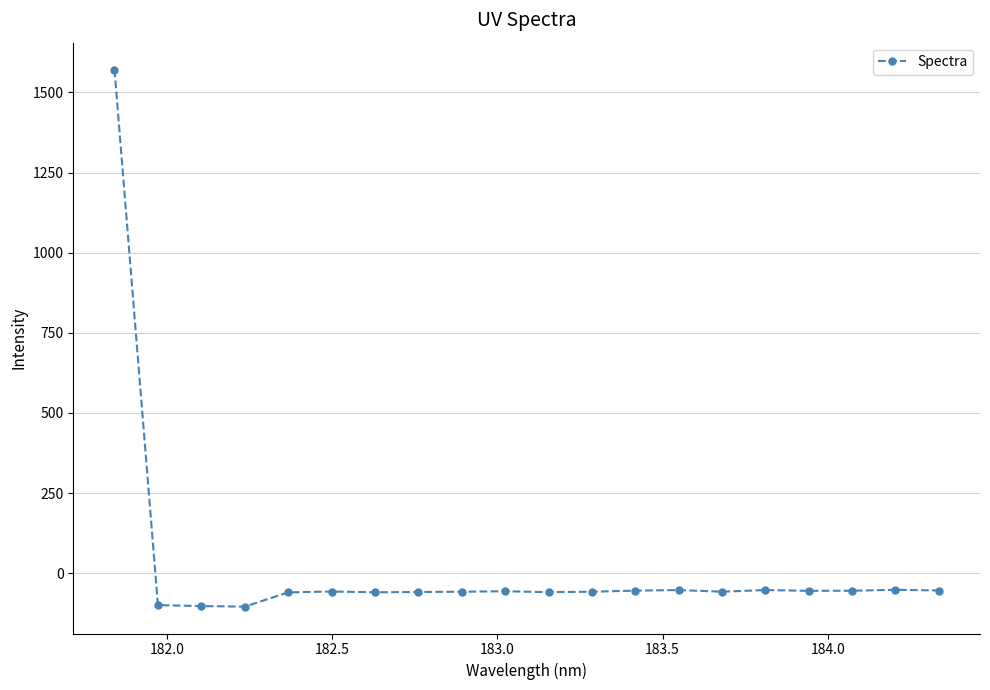

True or false: there are more than 0 points higher than both neighbors.

True